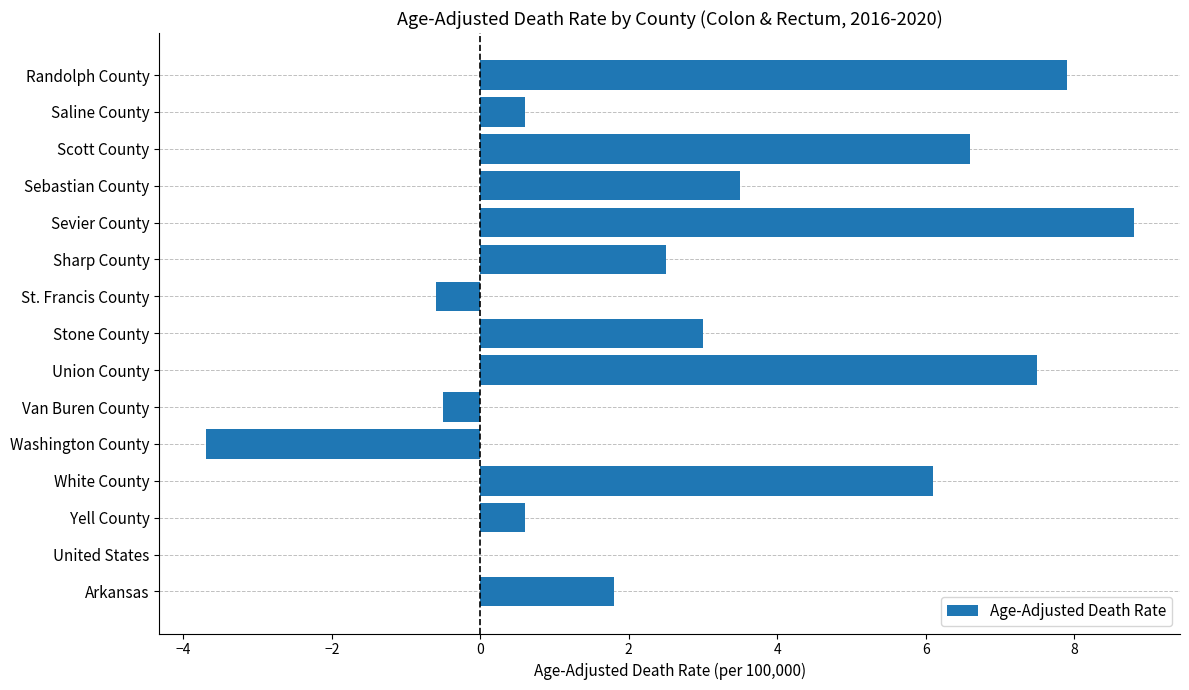

The value at St. Francis County is -0.6. True or false?

True